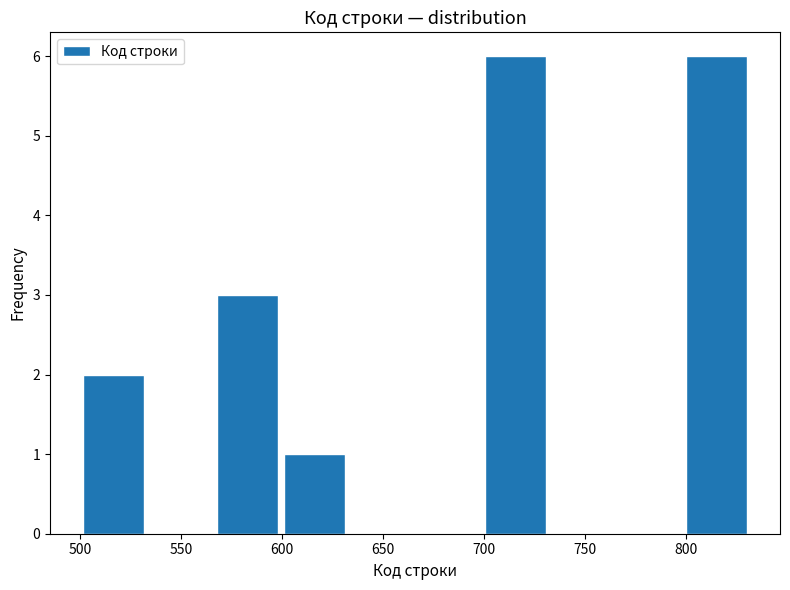

Reading left to right, list every bar in this chart as the range it spans on the x-axis followed by its height. Neither the bar edges nor the heights are printed on the chart, so give them approximately, as read against the axes.

500 to 535: 2
535 to 565: 0
565 to 600: 3
600 to 635: 1
635 to 665: 0
665 to 700: 0
700 to 730: 6
730 to 765: 0
765 to 800: 0
800 to 830: 6